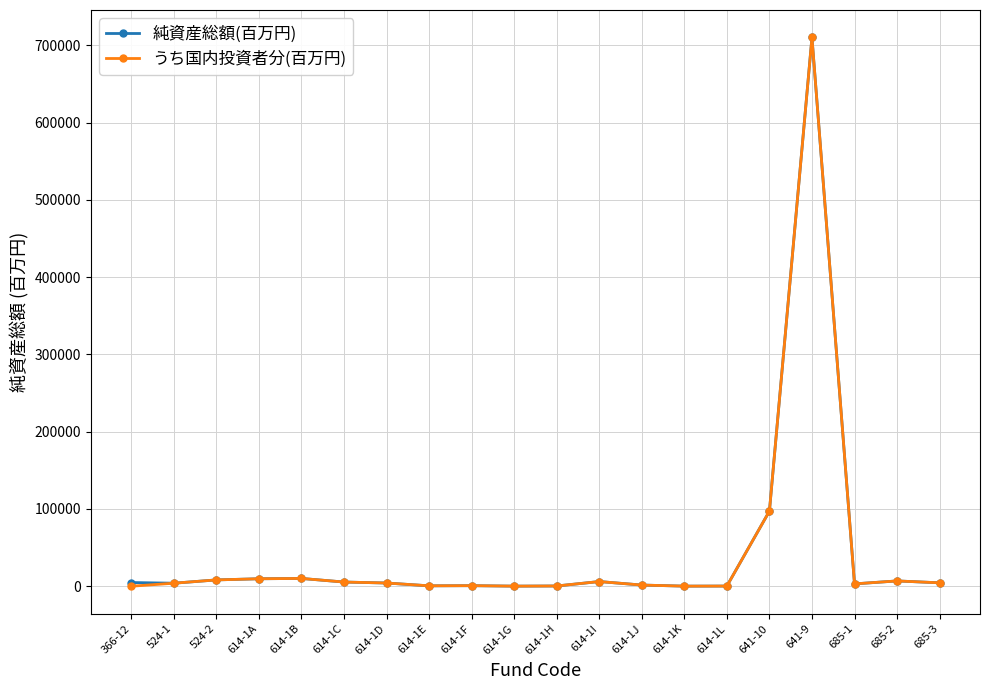

What is the label of the 13th point from the left?

614-1J